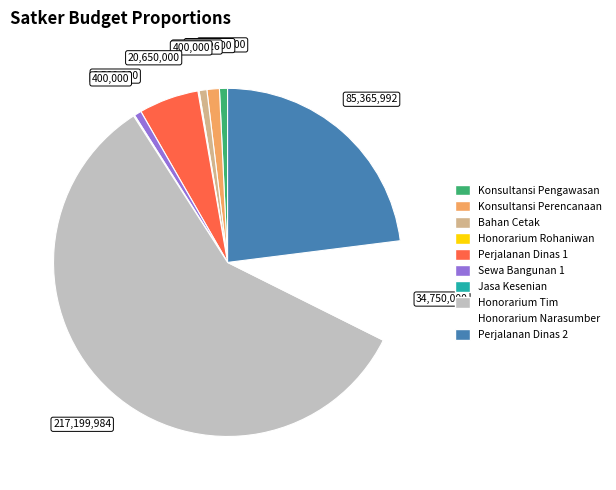

Is there a majority slice in this chart?

Yes